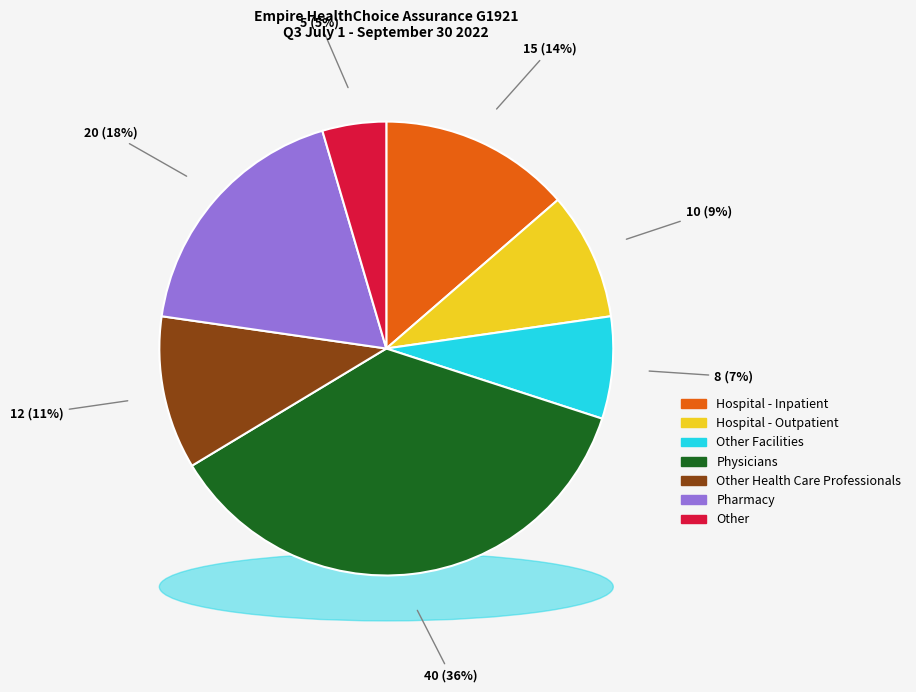

How many slices are in this pie chart?

7